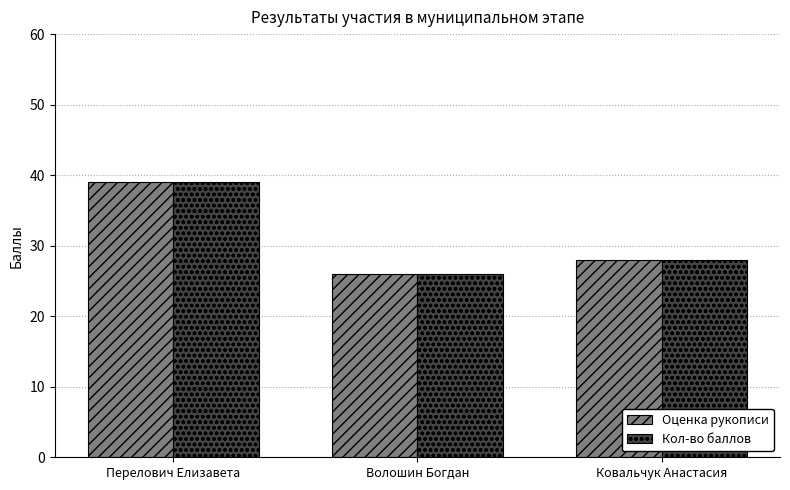

What is the sum of the Оценка рукописи values at Волошин Богдан and Перелович Елизавета?

65